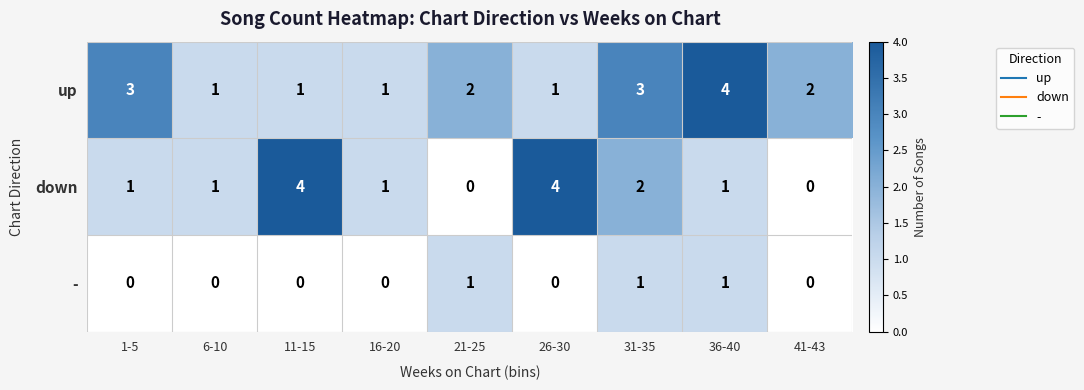

What is the total value across all series at 31-35?

6